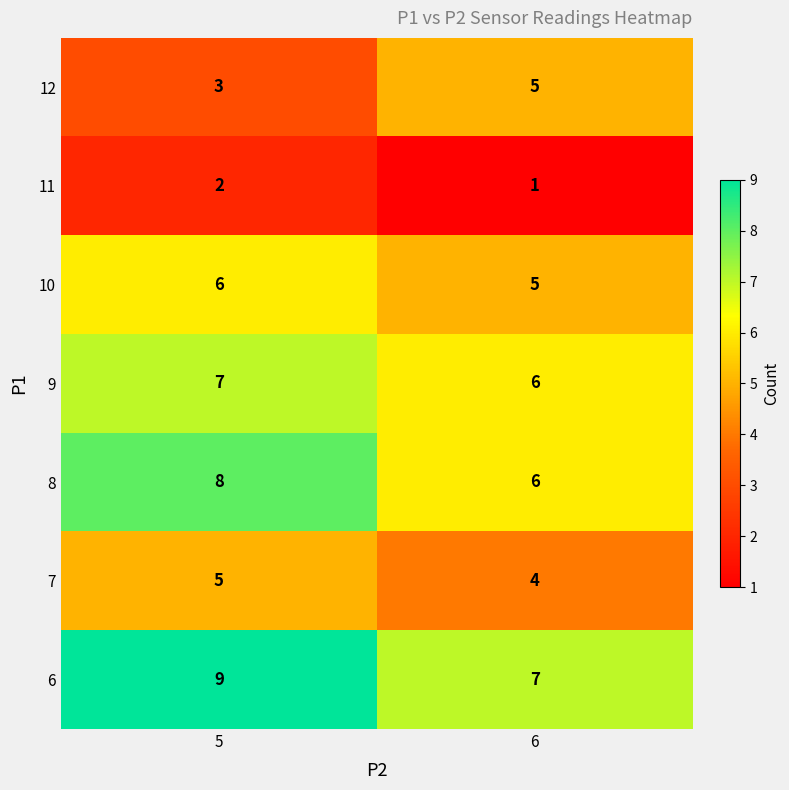

What is the spread (max minus min) of values at 6?

6